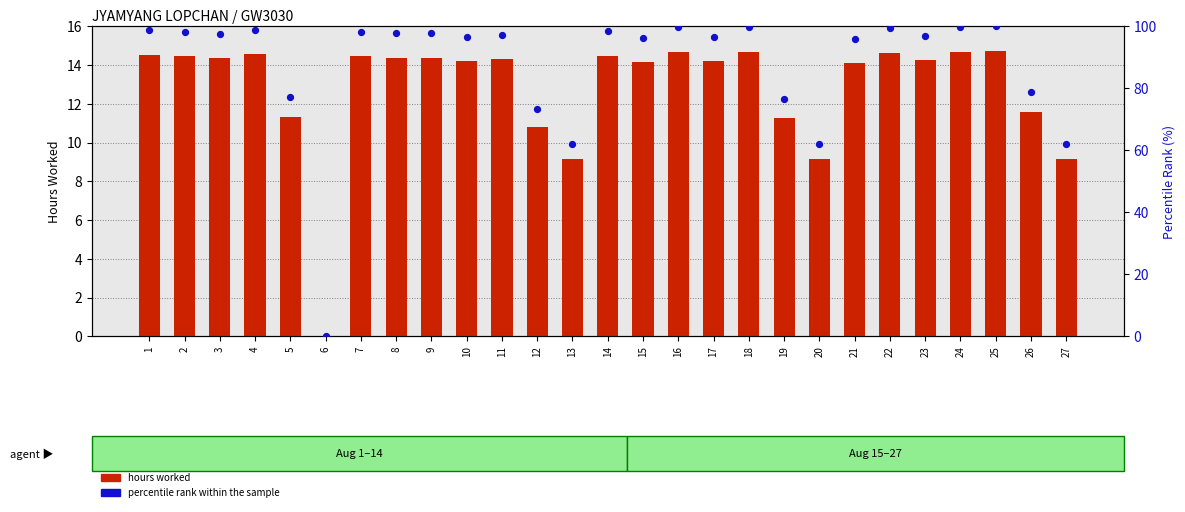

At how many categories does at least one series exceed 93?

19